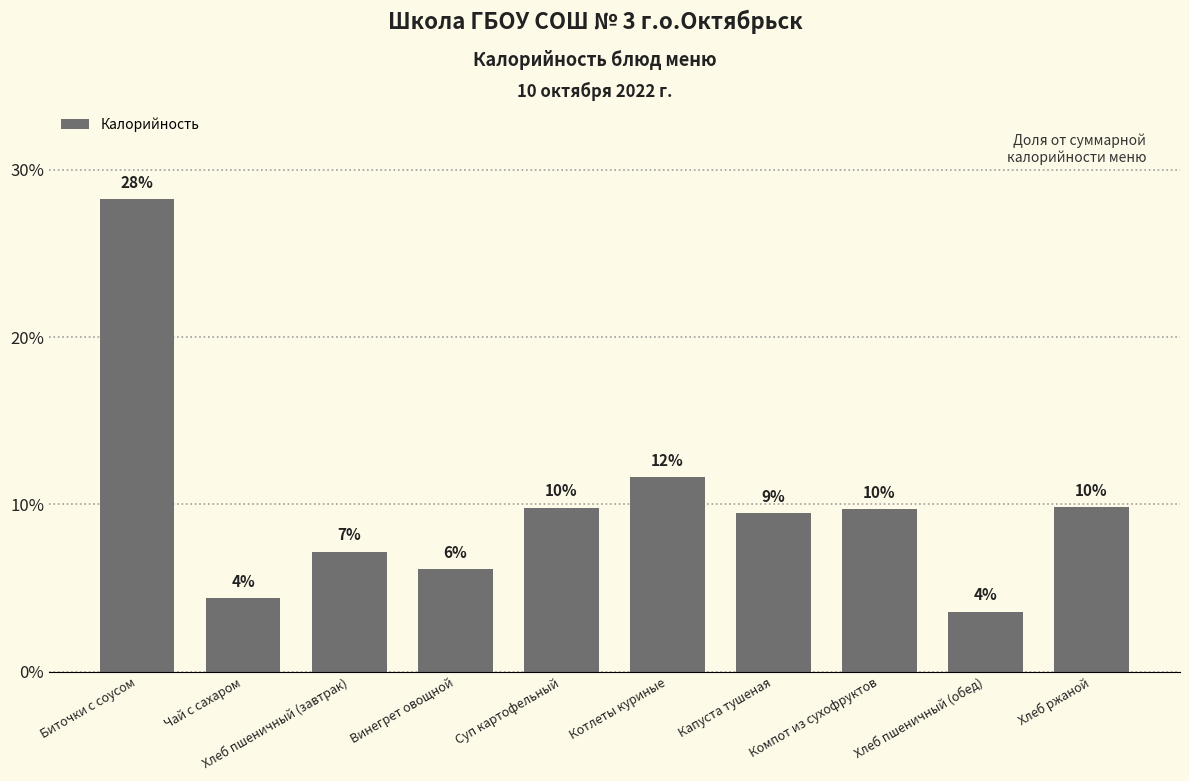

Rank the categories by value from lowest to highest.

Хлеб пшеничный (обед), Чай с сахаром, Винегрет овощной, Хлеб пшеничный (завтрак), Капуста тушеная, Компот из сухофруктов, Суп картофельный, Хлеб ржаной, Котлеты куриные, Биточки с соусом